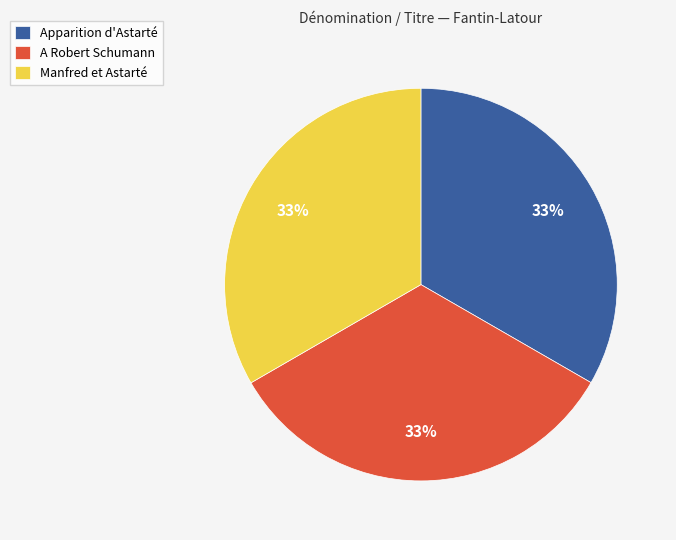

Count the number of slices in the pie.

3